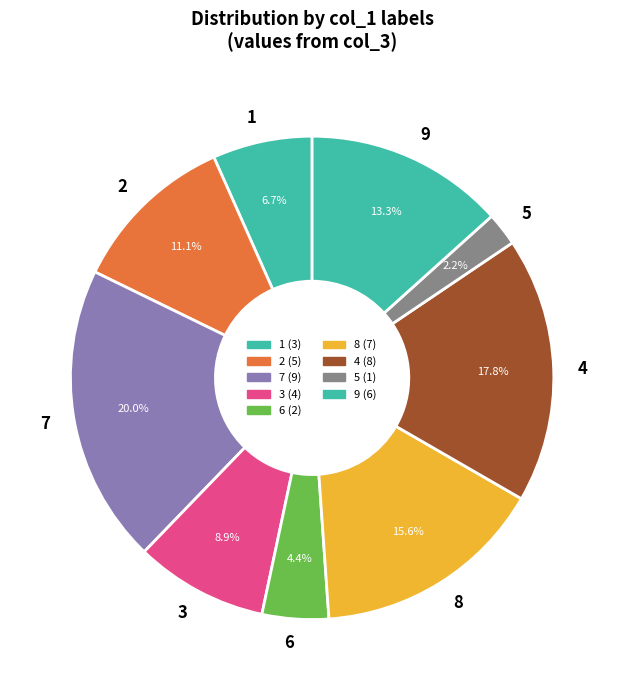

Is 9 the majority of the pie?

No